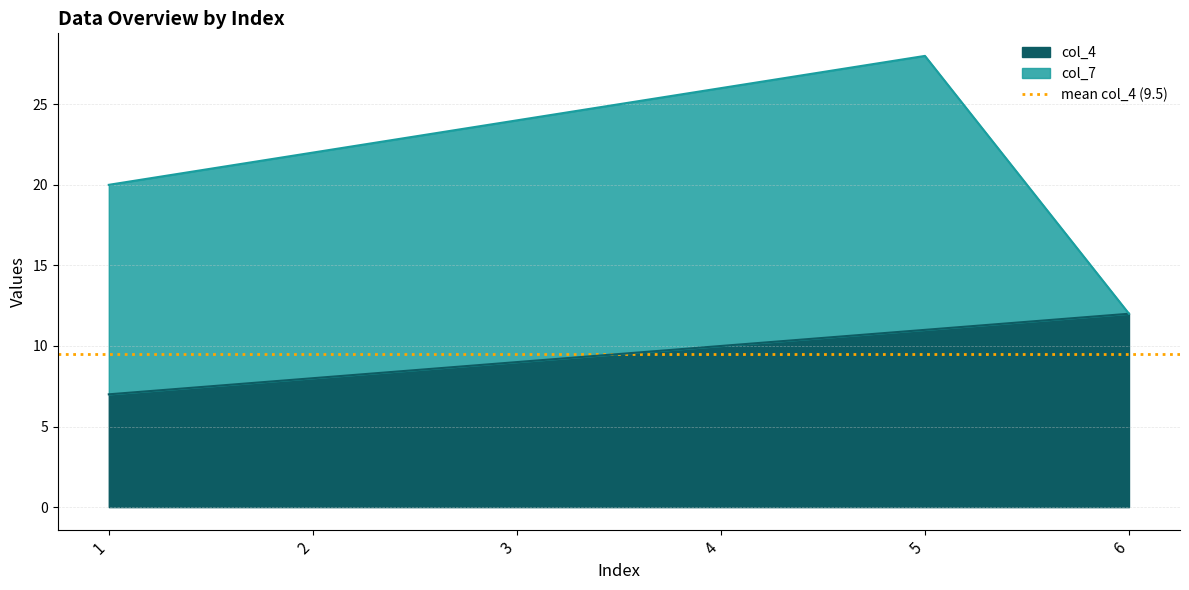

The col_4 series shows 11 at 5. True or false?

True